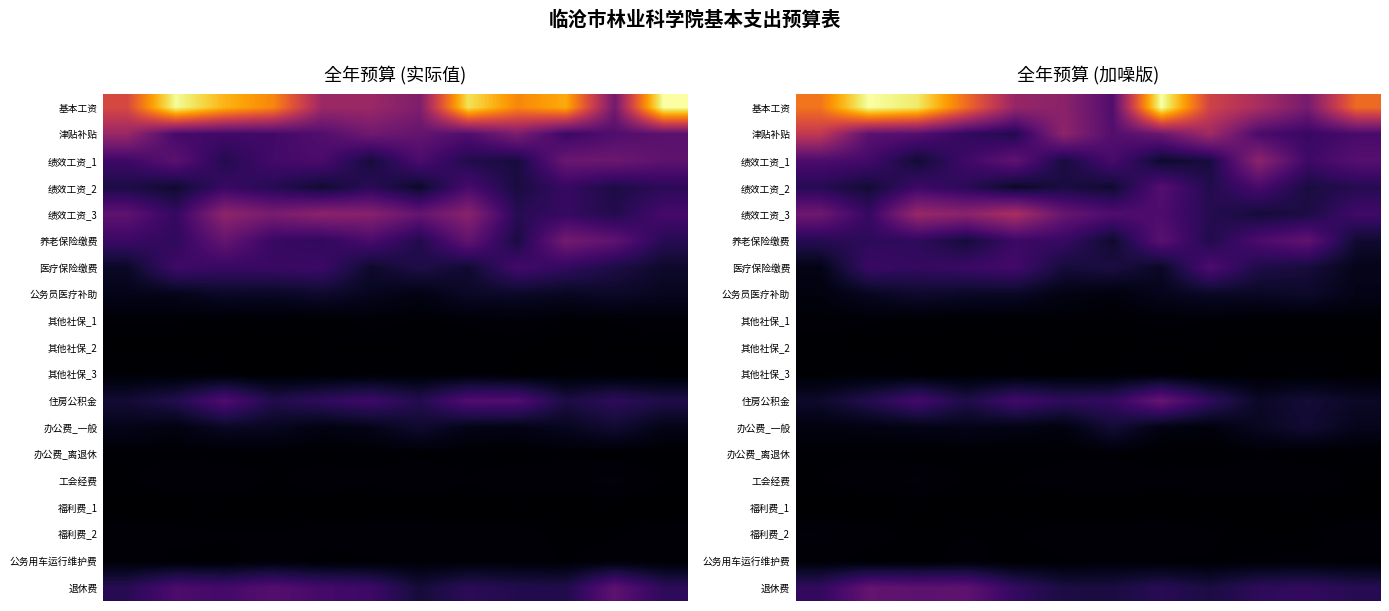

What is the spread (max minus min) of values at 6?

214535.3